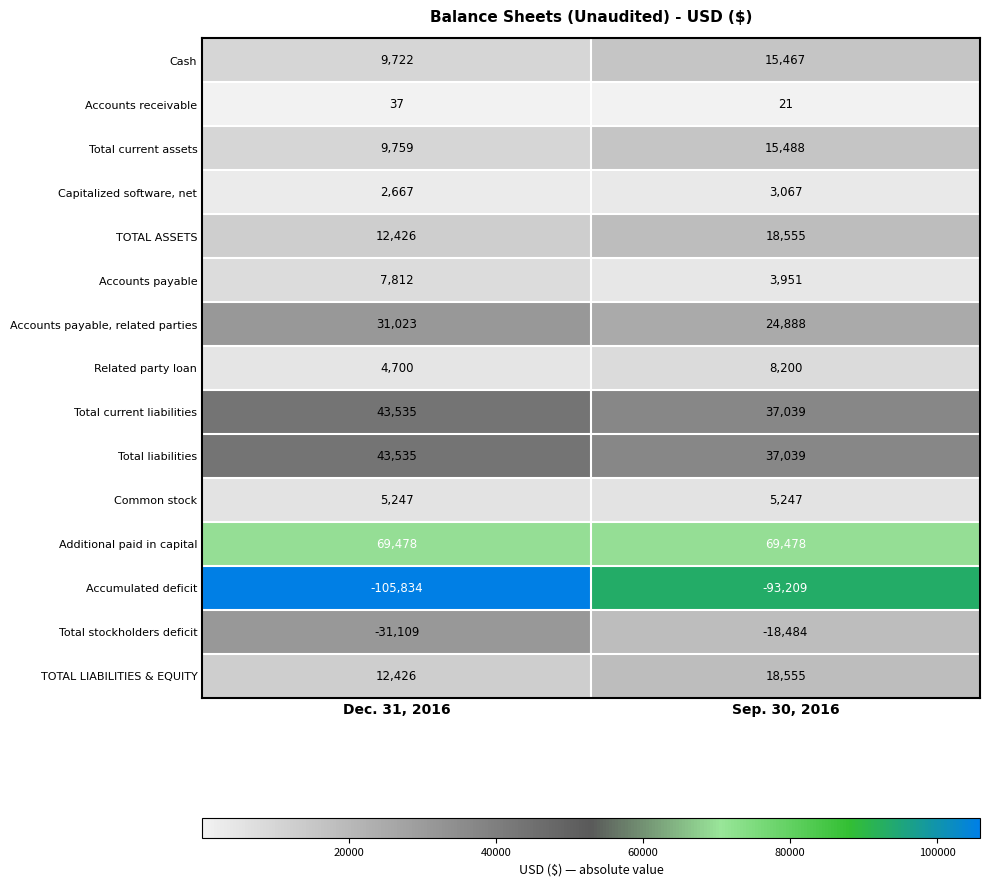

The value of TOTAL LIABILITIES & EQUITY at Sep. 30, 2016 is 18555. True or false?

True